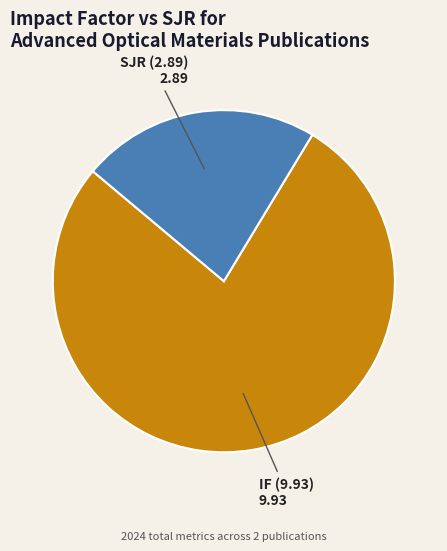

Does any single category account for the majority?

Yes